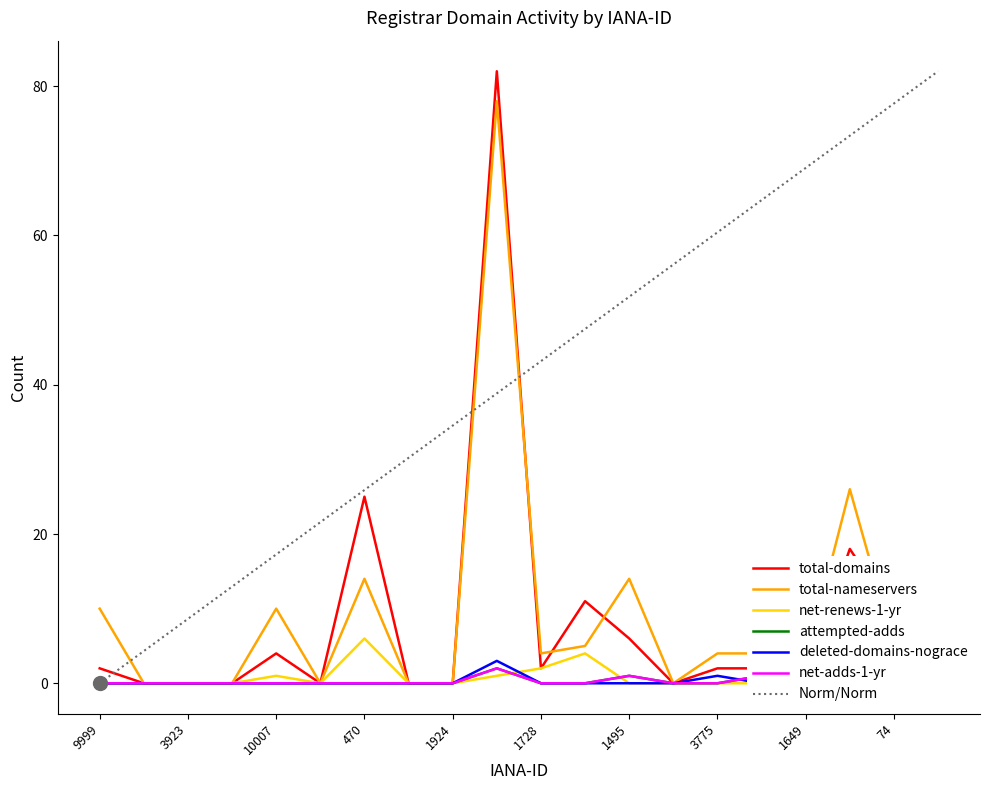

What is the highest value of the total-nameservers series?

78